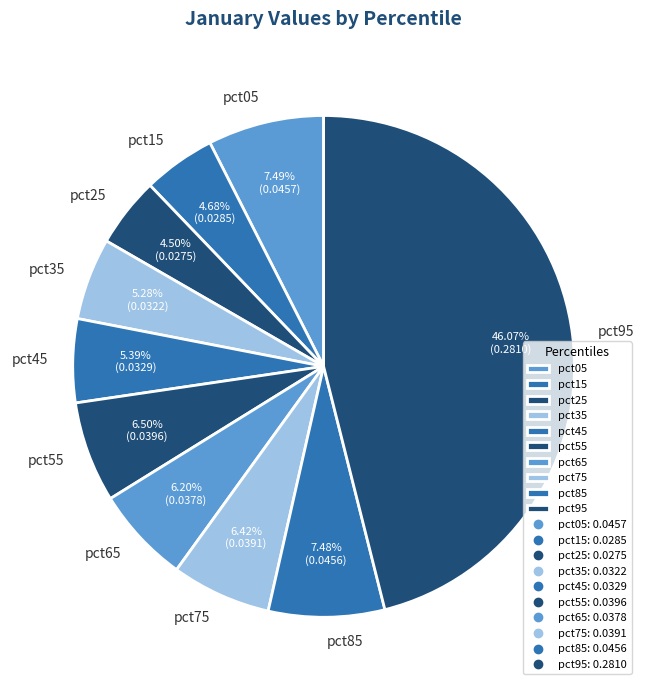

Is there any slice that represents more than half of the pie?

No